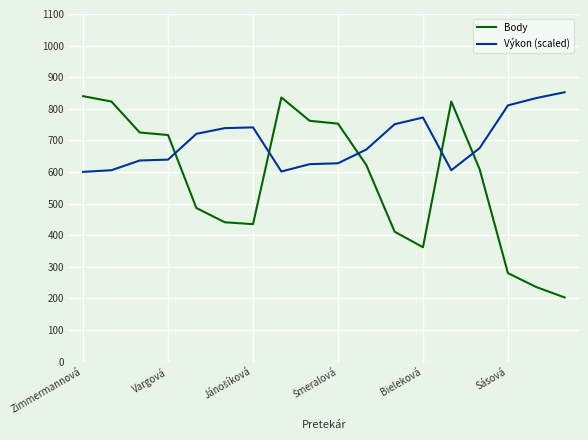

What is the minimum value for Výkon (scaled)?

600.4